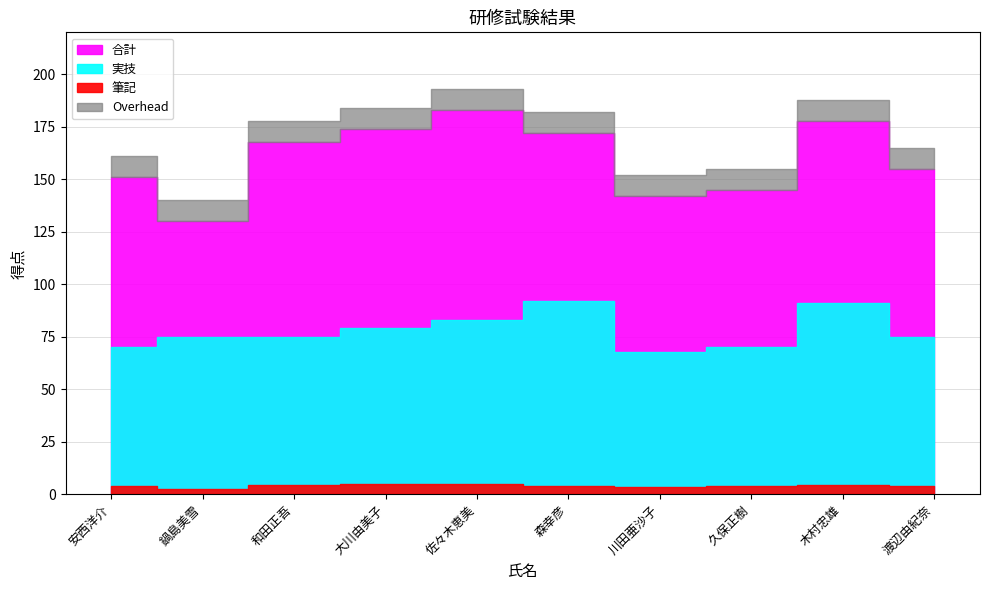

The value of 筆記 at 佐々木恵美 is 131. True or false?

False